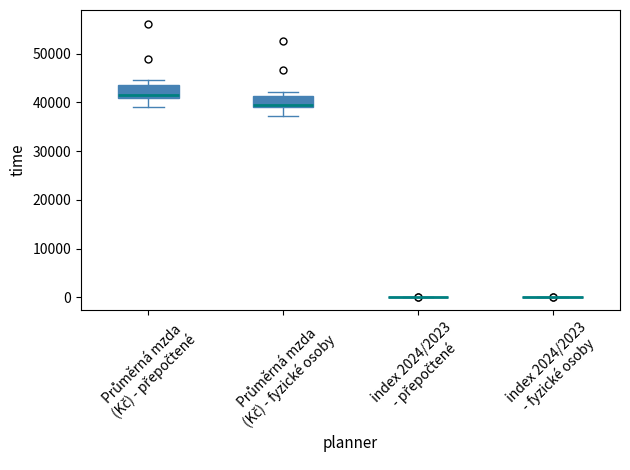

Reading left to right, transcribe this box plot: for each box, give where its median line is, the range the box spans, and where its two whiskers end, as read against the y-axis. The values are not printed on the chart, so give them approximately, as read against the axis.

Průměrná mzda (Kč) - přepočtené: median 42000, box 41000 to 44000, whiskers 39000 to 45000
Průměrná mzda (Kč) - fyzické osoby: median 39000 (just above the box's lower edge), box 39000 to 41000, whiskers 37000 to 42000
index 2024/2023 - přepočtené: box collapsed to a line at 0, whiskers 0 to 0
index 2024/2023 - fyzické osoby: box collapsed to a line at 0, whiskers 0 to 0